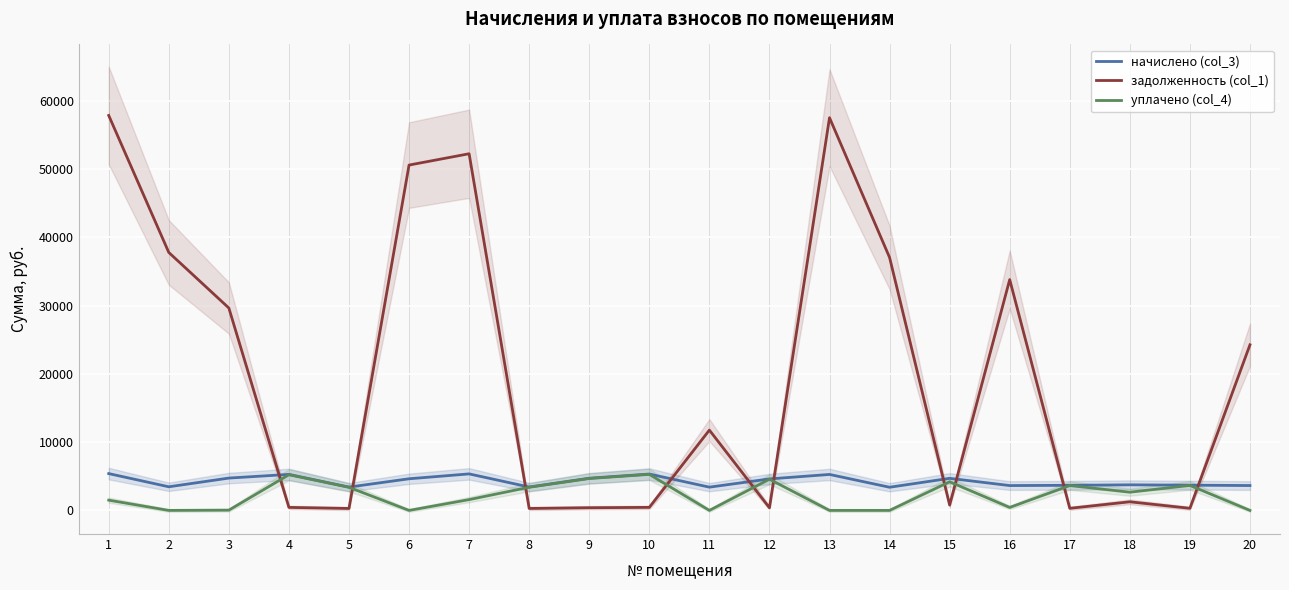

At which category does начислено (col_3) reach its first local valley?

2